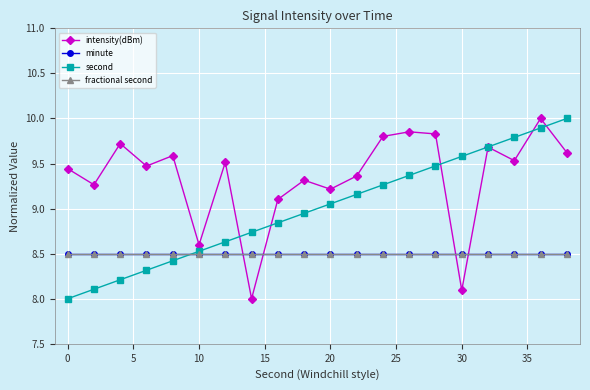

Does the chart have visible grid lines?

Yes